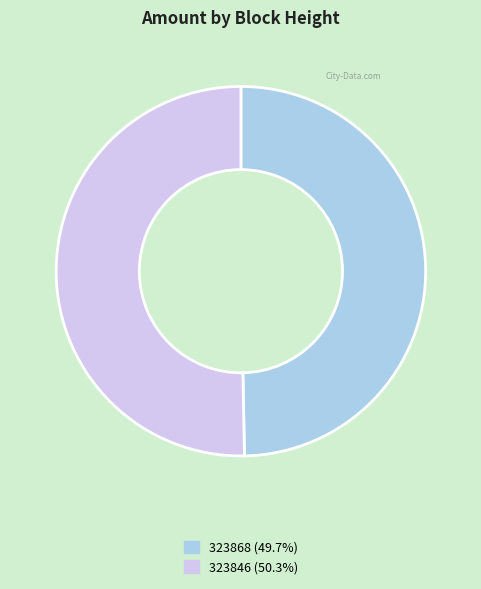

Which category has the smallest portion of the pie?

323868